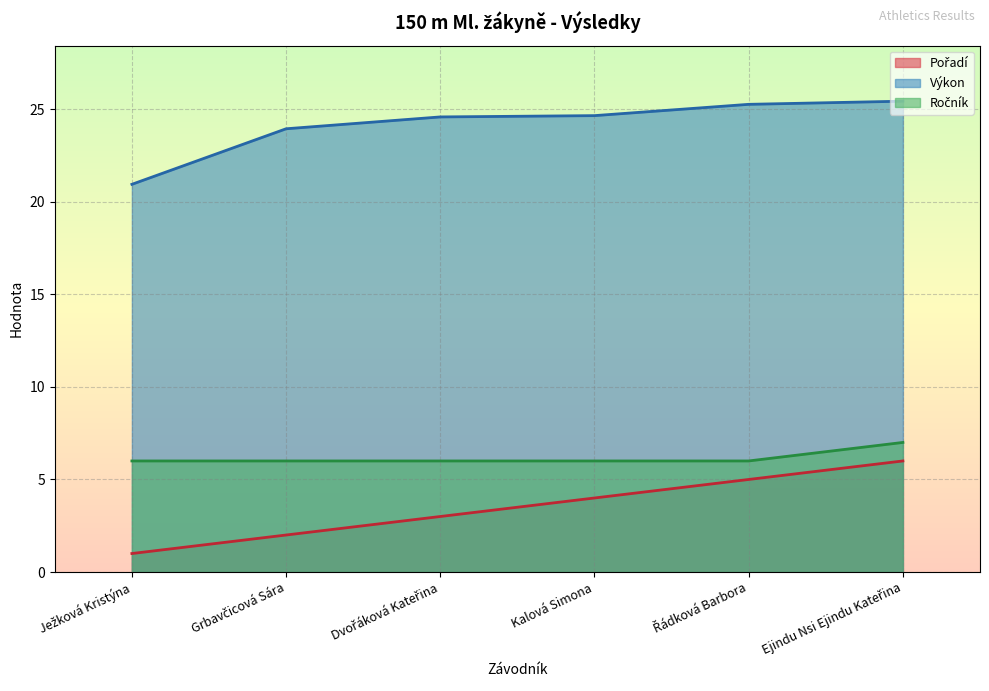

Reading left to right, transcribe all the data shown in this chart.

Pořadí: 1.0	2.0	3.0	4.0	5.0	6.0
Výkon: 20.9	23.9	24.6	24.6	25.3	25.4
Ročník: 6.0	6.0	6.0	6.0	6.0	7.0